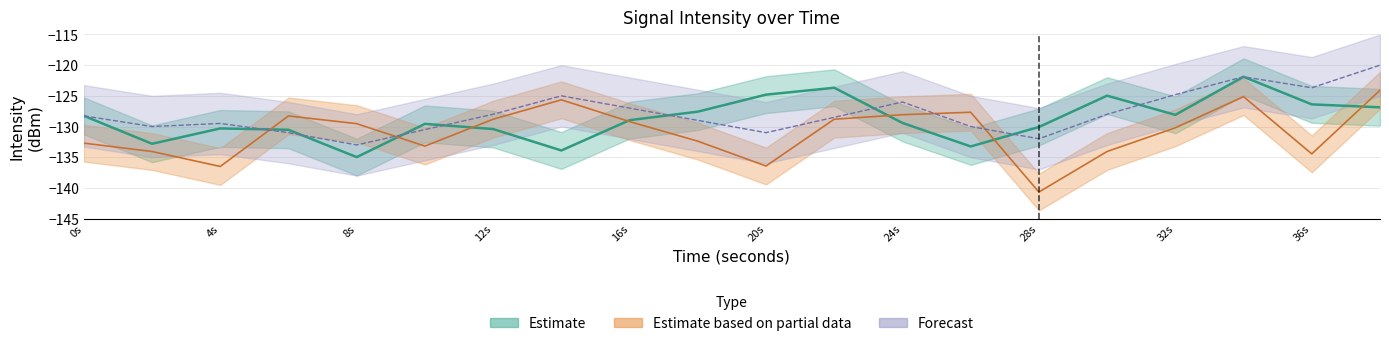

Between 6 and 36, which series saw the biggest shift?

Forecast